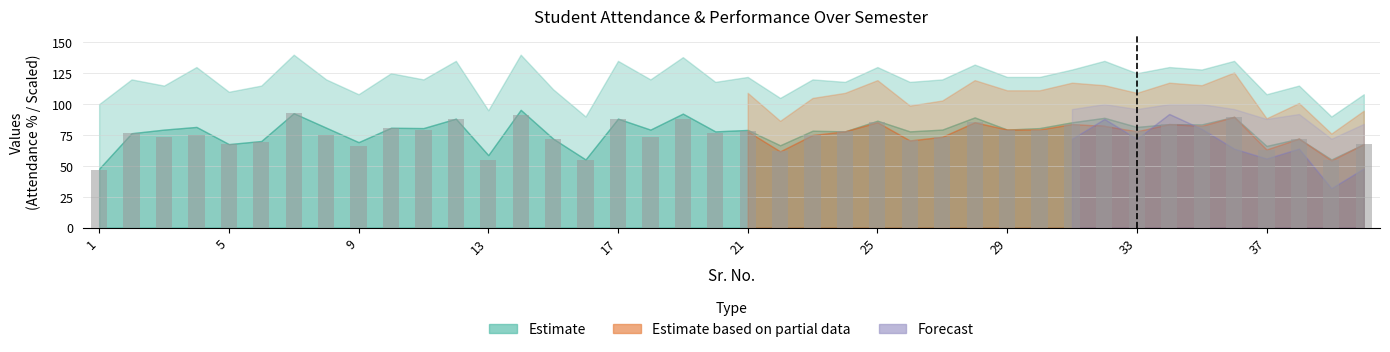

Does the chart contain any negative values?

No